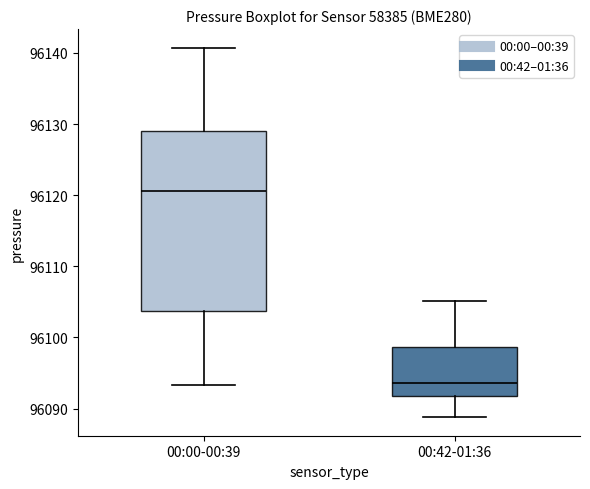

Reading left to right, transcribe this box plot: for each box, give where its median line is, the range the box spans, and where its two whiskers end, as read against the y-axis. The values are not printed on the chart, so give them approximately, as read against the axis.

00:00-00:39: median 96121, box 96104 to 96129, whiskers 96093 to 96141
00:42-01:36: median 96094, box 96092 to 96099, whiskers 96089 to 96105